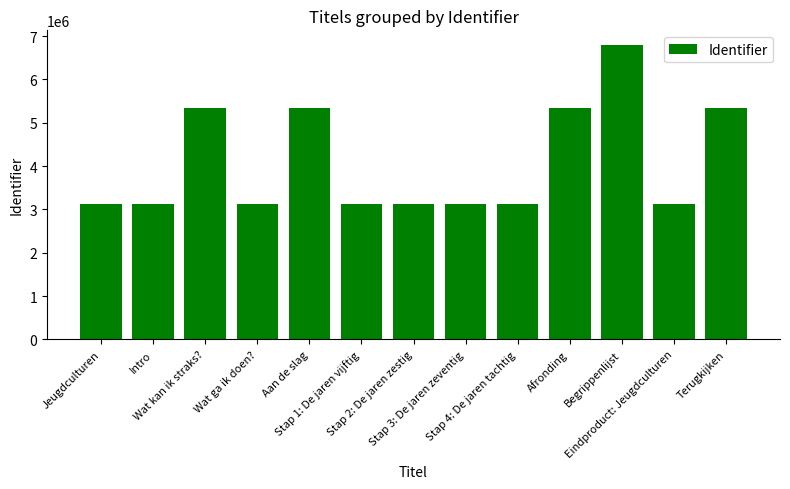

What is the label of the 5th bar from the right?

Stap 4: De jaren tachtig